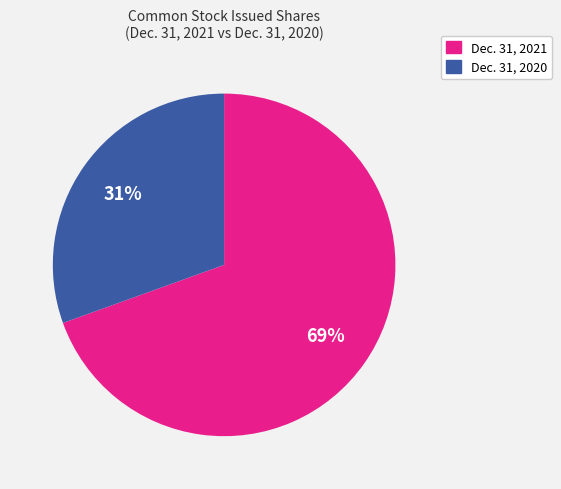

The Dec. 31, 2021 slice represents 77% of the pie. True or false?

False